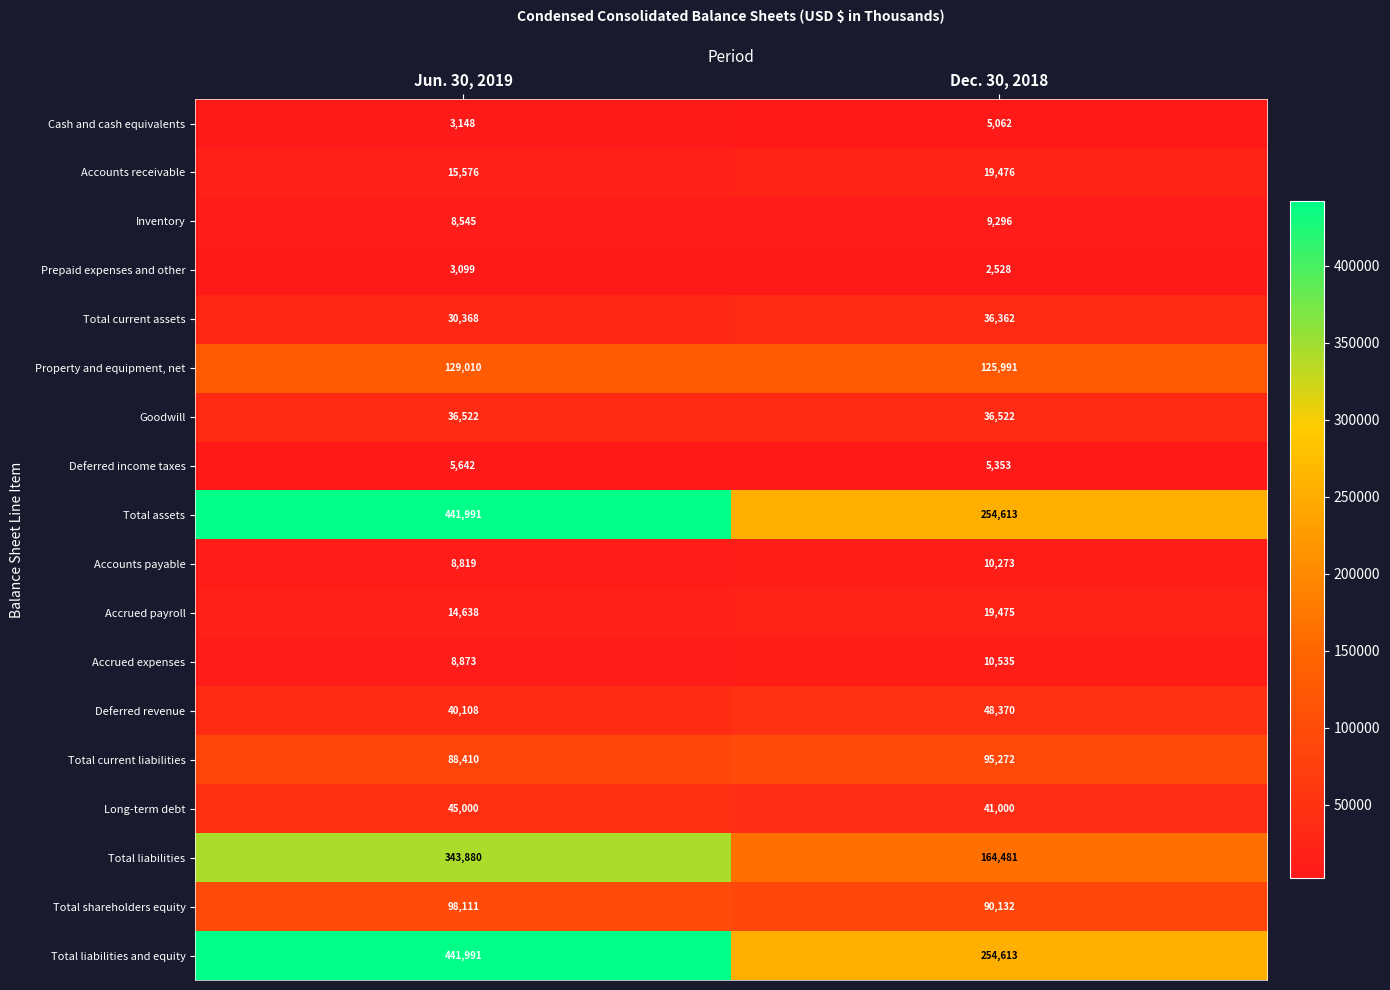

Rank the categories by Total assets value from lowest to highest.

Dec. 30, 2018, Jun. 30, 2019